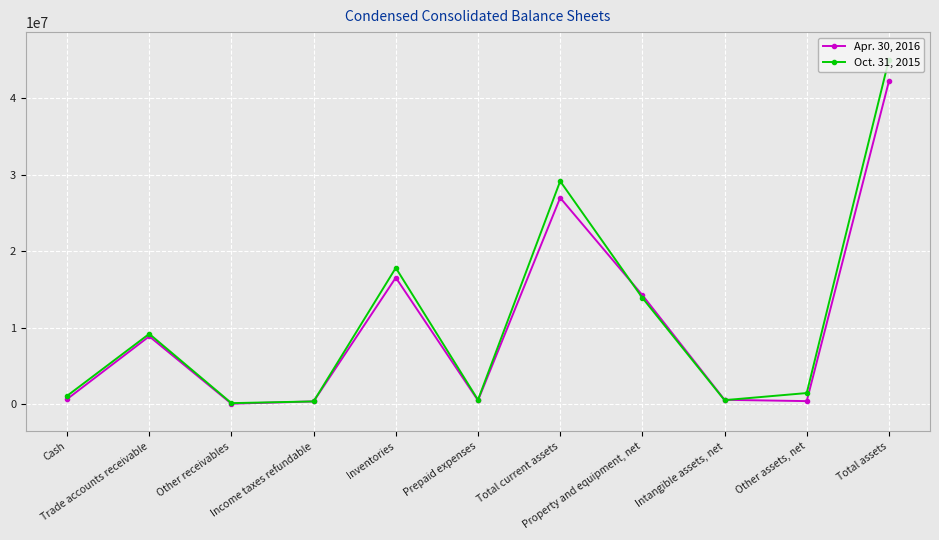

Where is Apr. 30, 2016 nearest to the value 21126087?

Inventories